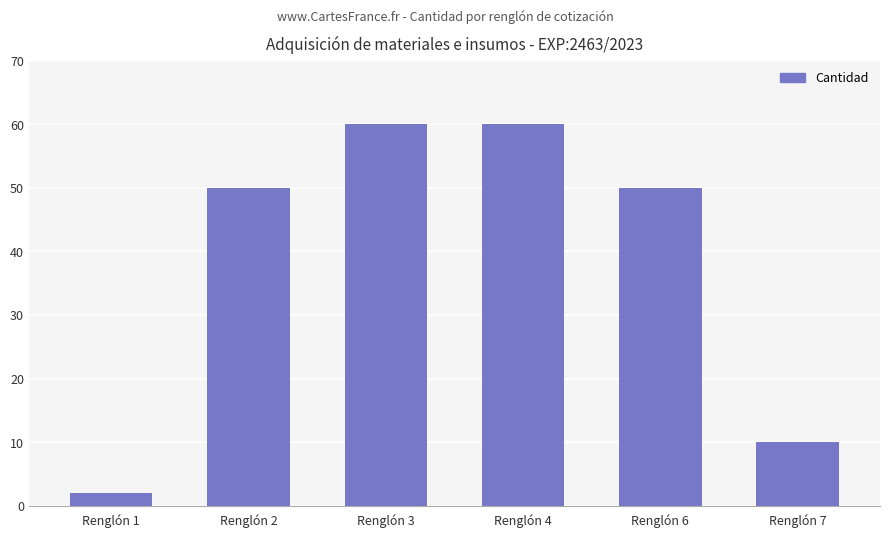

What is the value of the 4th bar from the left?

60